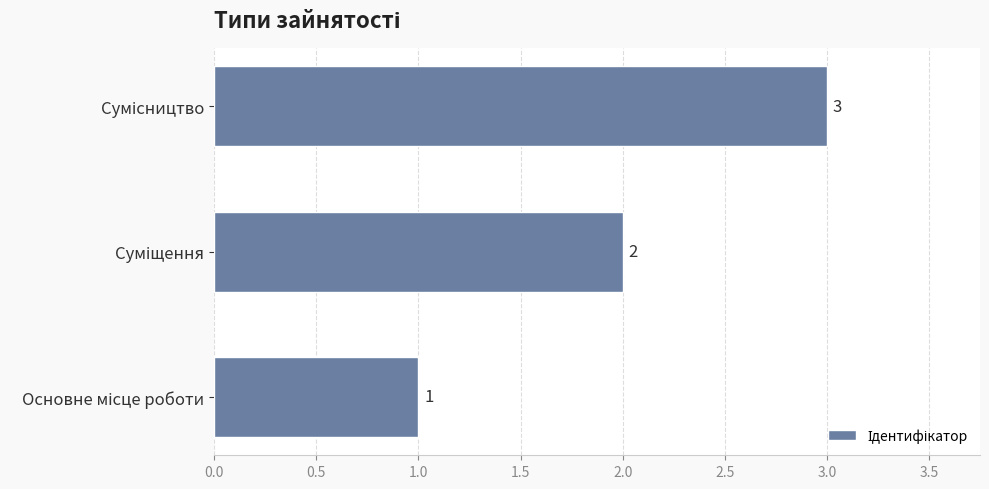

What is the sum of all values?

6